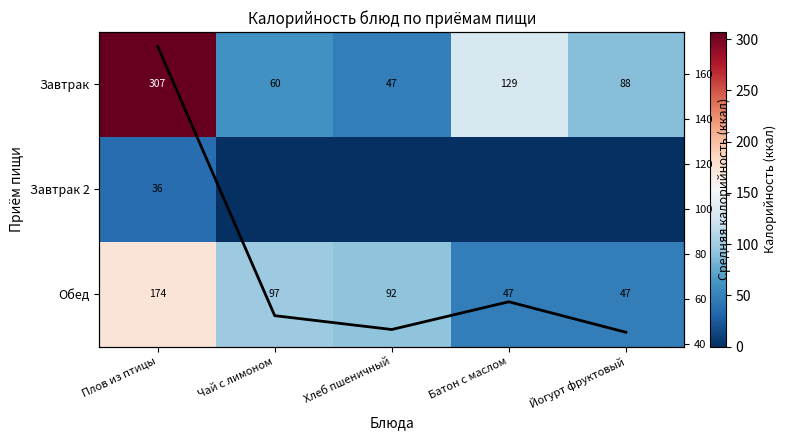

Rank the categories by Средняя калорийность value from lowest to highest.

Йогурт фруктовый, Хлеб пшеничный, Чай с лимоном, Батон с маслом, Плов из птицы